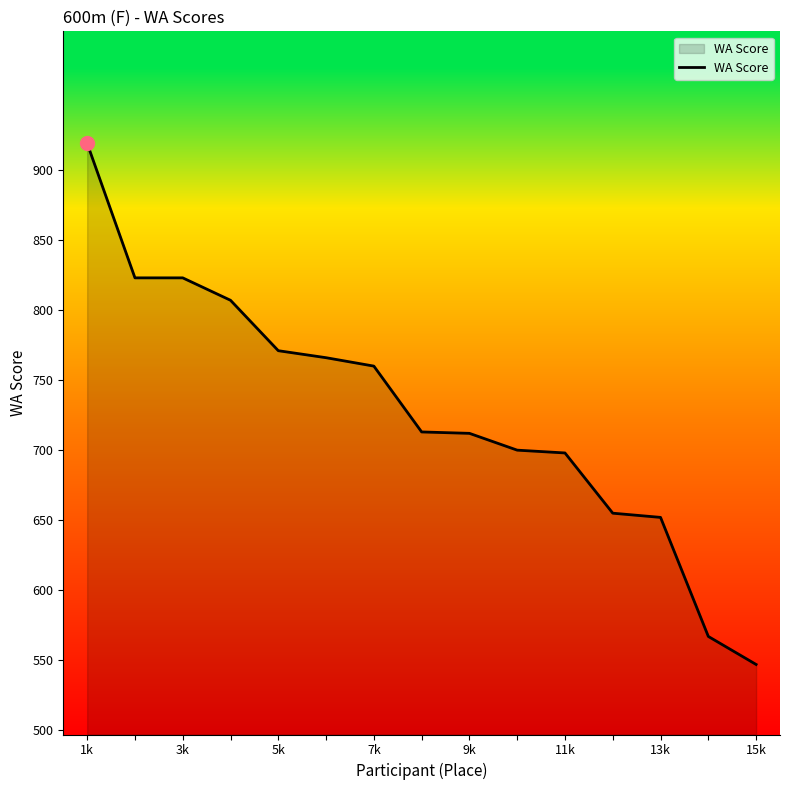

What is the difference between the maximum and minimum values?

372